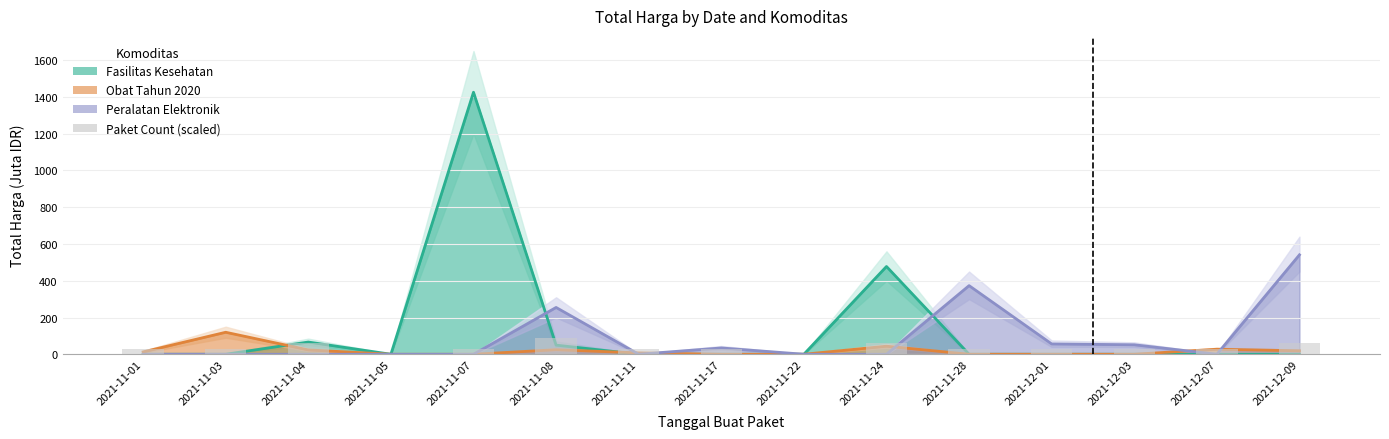

Which has a higher value, 2021-11-08 or 2021-11-11?

2021-11-08